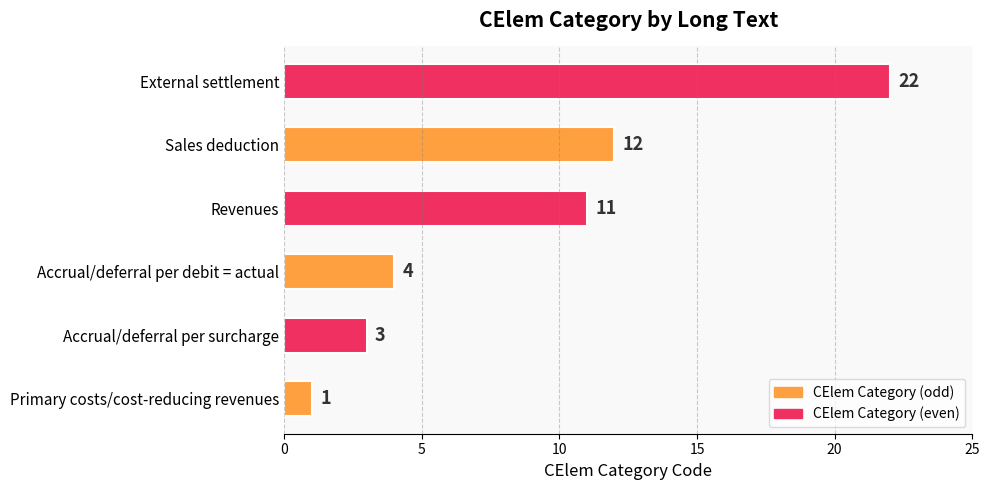

What is the sum of the values at Accrual/deferral per debit = actual and Primary costs/cost-reducing revenues?

5